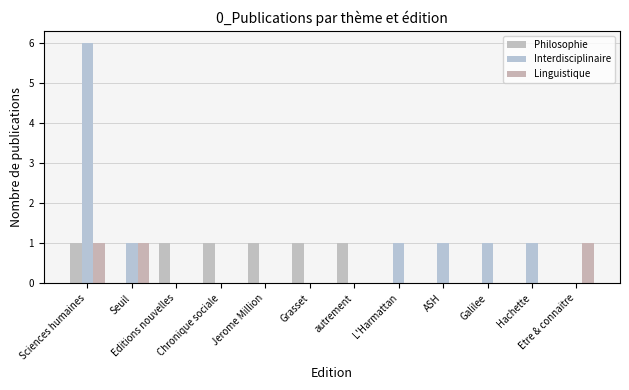

Count the number of data series in this chart.

3